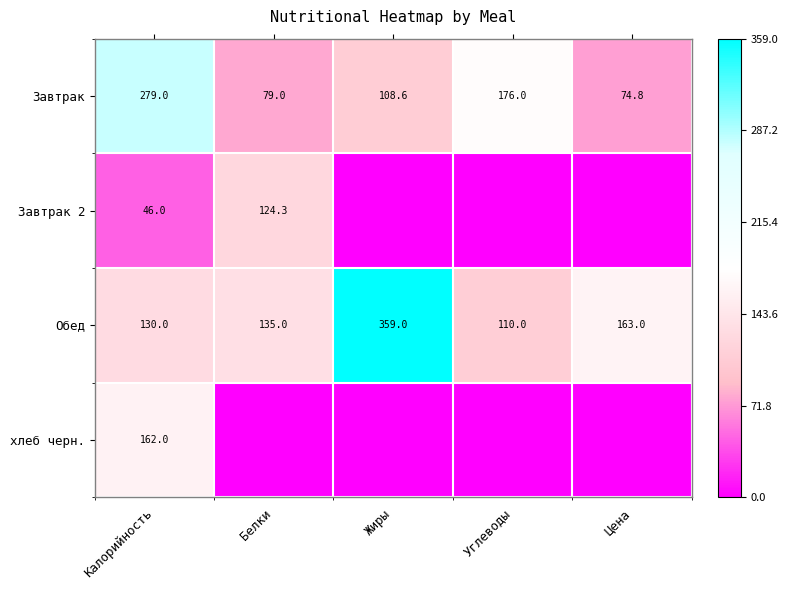

Between Белки and Жиры, which is larger?

Жиры